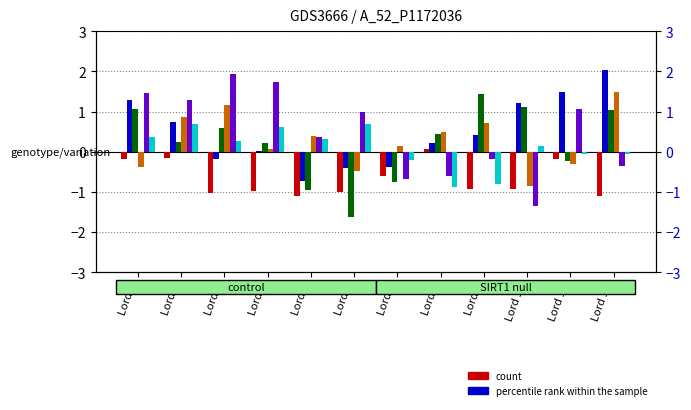

Reading left to right, extract all data points from this chart.

House-1: Lord 1=-0.2	Lord 2=-0.2	Lord 3=-1.0	Lord 4=-1.0	Lord 5=-1.1	Lord 6=-1.0	Lord 7=-0.6	Lord 8=0.1	Lord 9=-0.9	Lord 10=-0.9	Lord 11=-0.2	Lord 12=-1.1
House-2: Lord 1=1.3	Lord 2=0.7	Lord 3=-0.2	Lord 4=0.0	Lord 5=-0.7	Lord 6=-0.4	Lord 7=-0.4	Lord 8=0.2	Lord 9=0.4	Lord 10=1.2	Lord 11=1.5	Lord 12=2.0
House-3: Lord 1=1.1	Lord 2=0.2	Lord 3=0.6	Lord 4=0.2	Lord 5=-0.9	Lord 6=-1.6	Lord 7=-0.8	Lord 8=0.5	Lord 9=1.4	Lord 10=1.1	Lord 11=-0.2	Lord 12=1.0
House-4: Lord 1=-0.4	Lord 2=0.9	Lord 3=1.2	Lord 4=0.1	Lord 5=0.4	Lord 6=-0.5	Lord 7=0.1	Lord 8=0.5	Lord 9=0.7	Lord 10=-0.8	Lord 11=-0.3	Lord 12=1.5
House-5: Lord 1=1.5	Lord 2=1.3	Lord 3=1.9	Lord 4=1.7	Lord 5=0.4	Lord 6=1.0	Lord 7=-0.7	Lord 8=-0.6	Lord 9=-0.2	Lord 10=-1.3	Lord 11=1.1	Lord 12=-0.4
House-6: Lord 1=0.4	Lord 2=0.7	Lord 3=0.3	Lord 4=0.6	Lord 5=0.3	Lord 6=0.7	Lord 7=-0.2	Lord 8=-0.9	Lord 9=-0.8	Lord 10=0.1	Lord 11=-0.1	Lord 12=-0.1